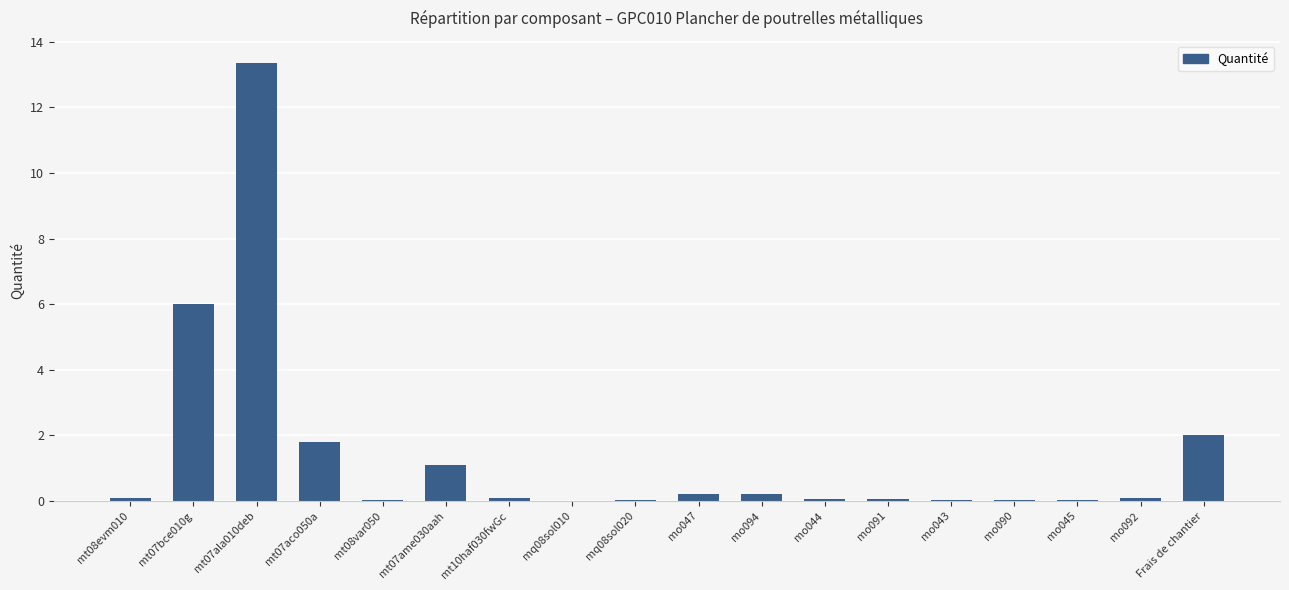

The value at mt07aco050a is 2.8. True or false?

False